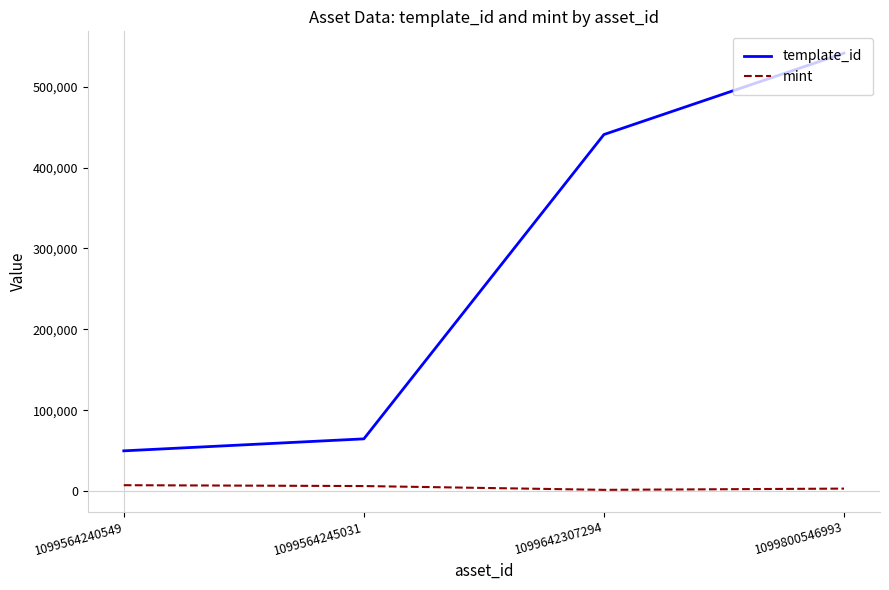

True or false: mint has more than 2 points higher than both neighbors.

False